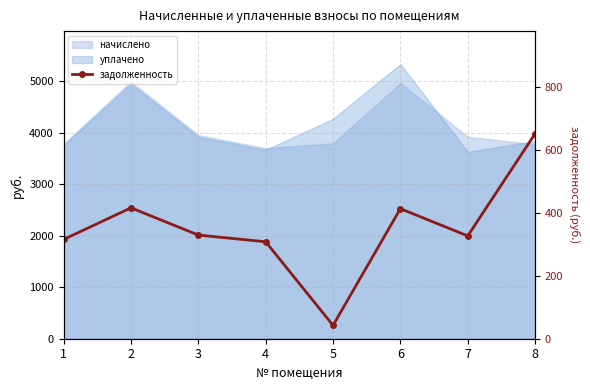

What is the value of the 6th point from the left?

413.6